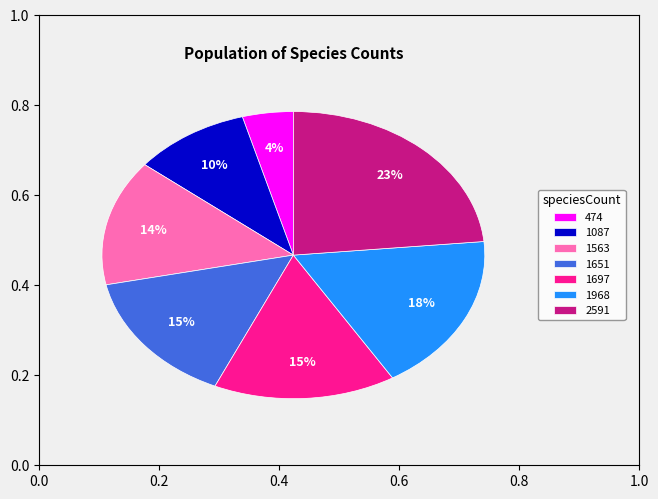

To the nearest percent, what is the difference between the largest and smallest slice percentages?

19%